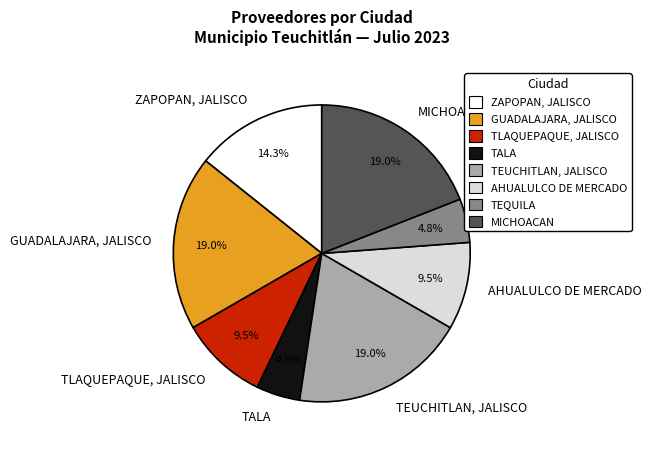

Do TEUCHITLAN, JALISCO and GUADALAJARA, JALISCO together represent more than half of the pie?

No